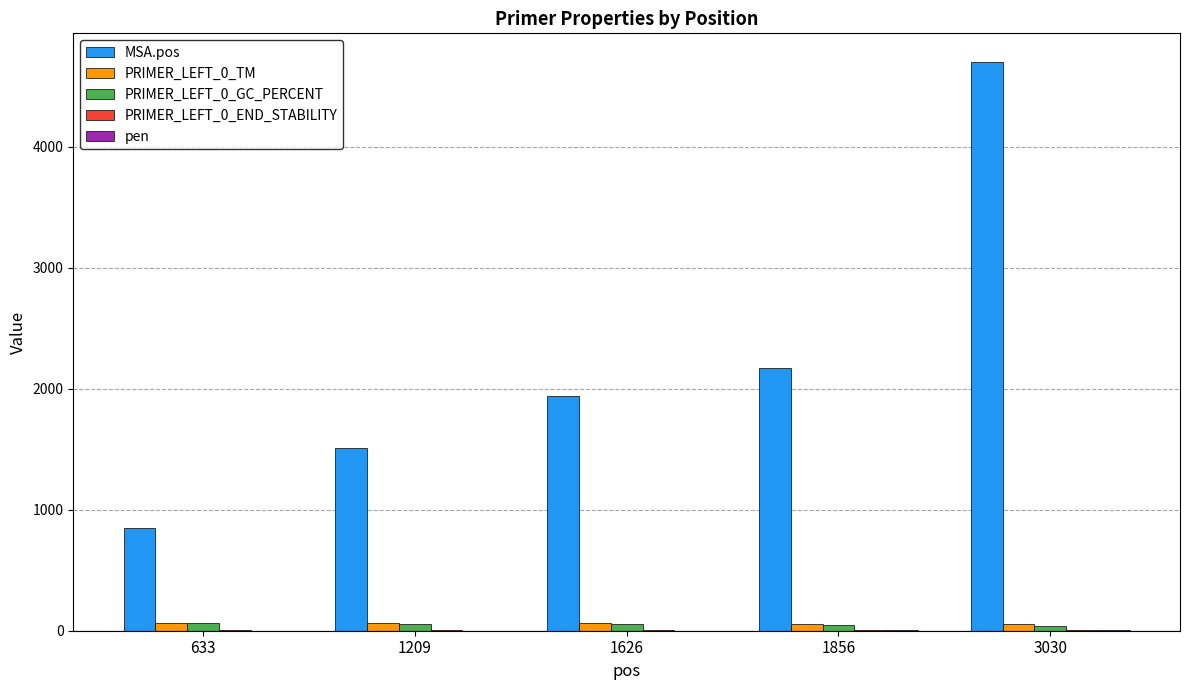

Is the value of PRIMER_LEFT_0_TM at 1856 greater than the value of MSA.pos at 1209?

No